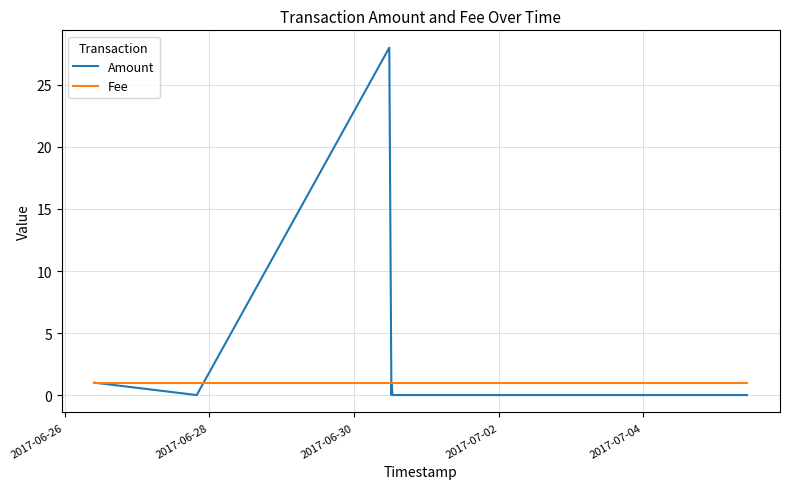

List the series in order of their peak value, highest first.

Amount, Fee